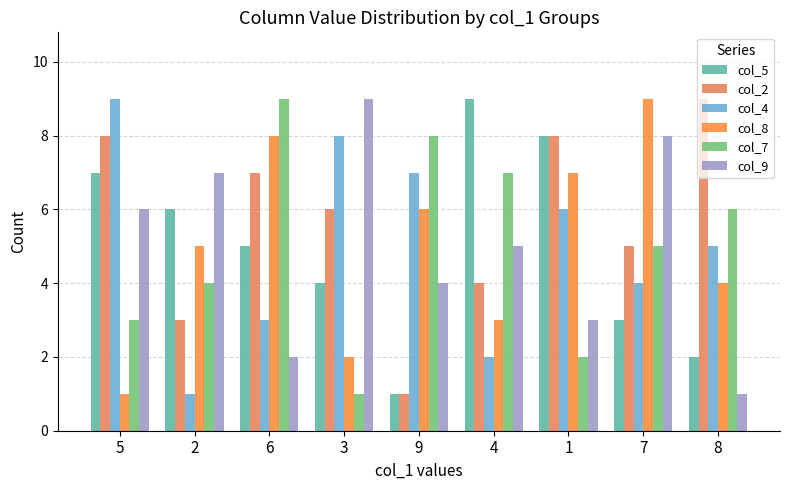

Read the col_2 value at 8.

9